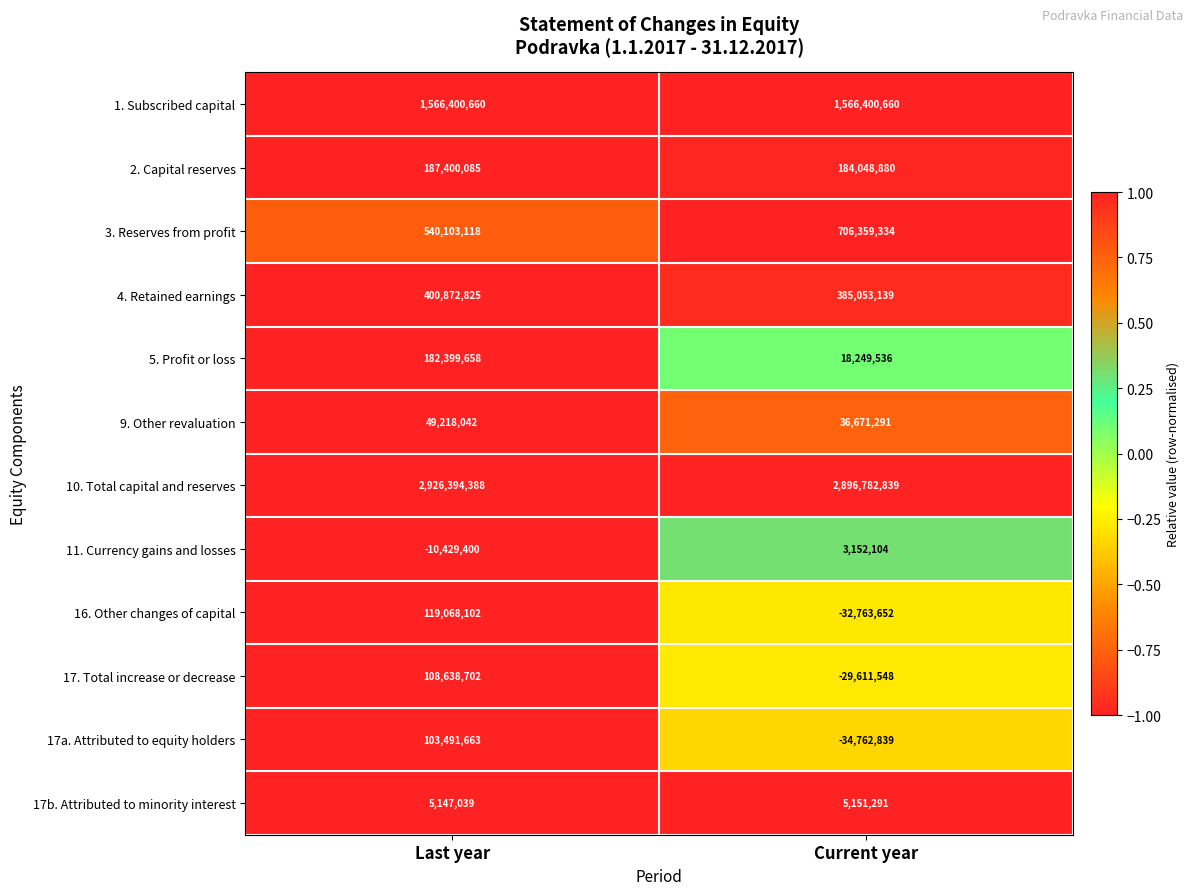

Which series has the largest total across all categories?

10. Total capital and reserves